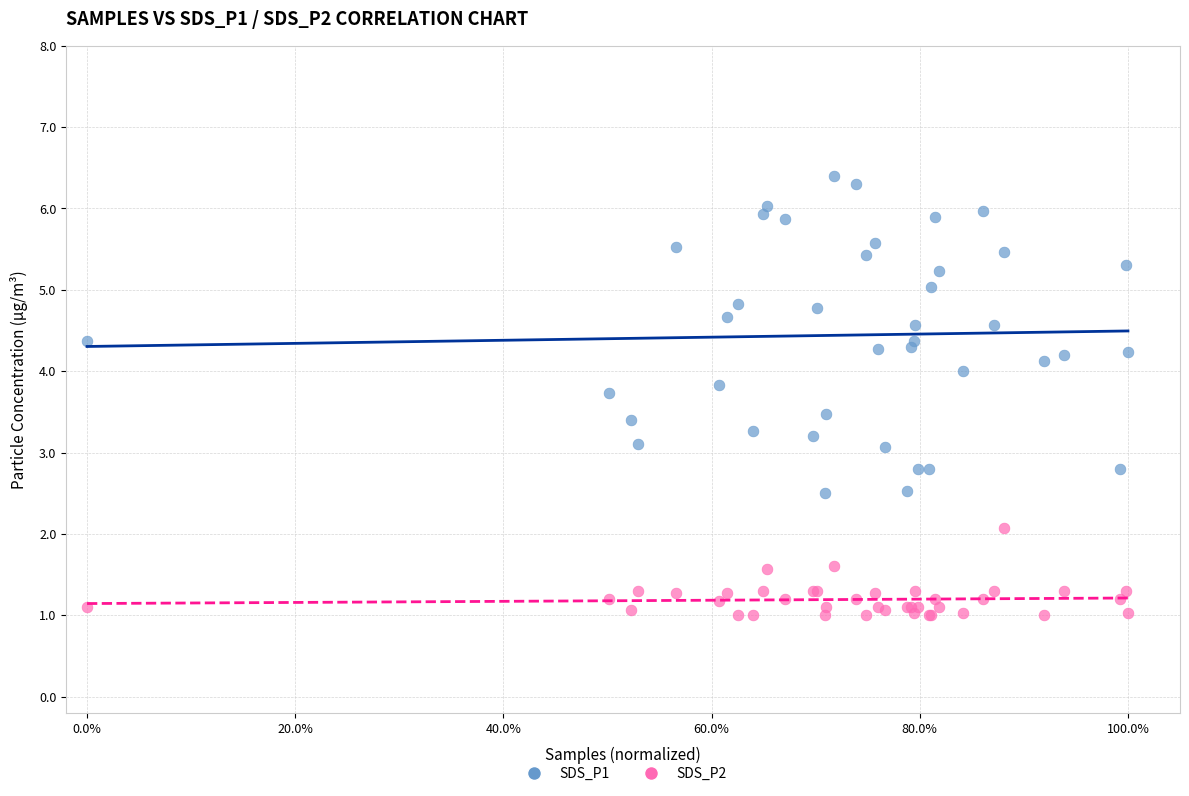

Which series contains the highest Y value?

SDS_P1